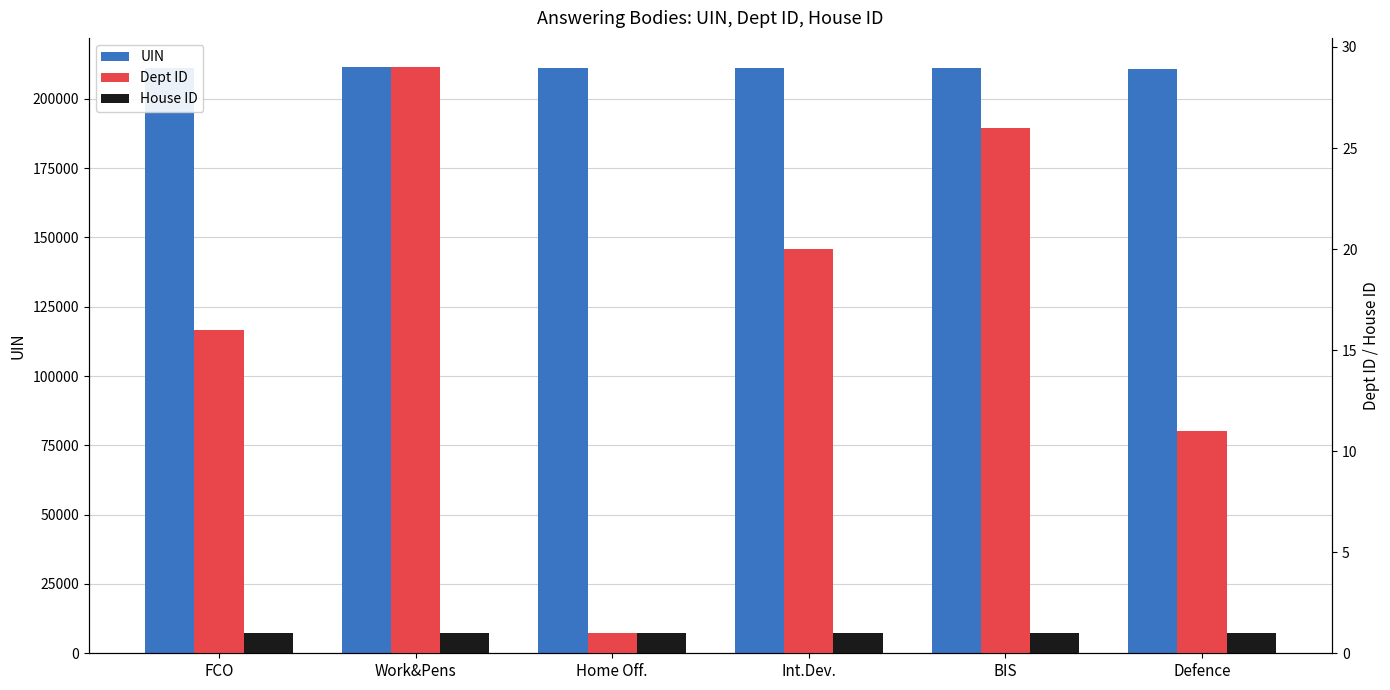

Reading left to right, transcribe all the data shown in this chart.

UIN: FCO=211248	Work&Pens=211394	Home Off.=211013	Int.Dev.=211089	BIS=211009	Defence=210712
Dept ID: FCO=16	Work&Pens=29	Home Off.=1	Int.Dev.=20	BIS=26	Defence=11
House ID: FCO=1	Work&Pens=1	Home Off.=1	Int.Dev.=1	BIS=1	Defence=1